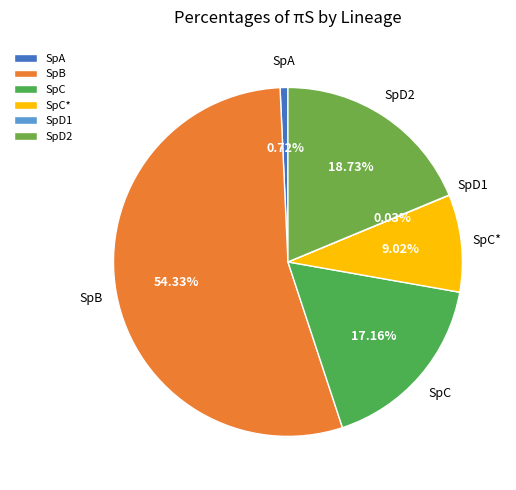

The SpB slice represents 68% of the pie. True or false?

False